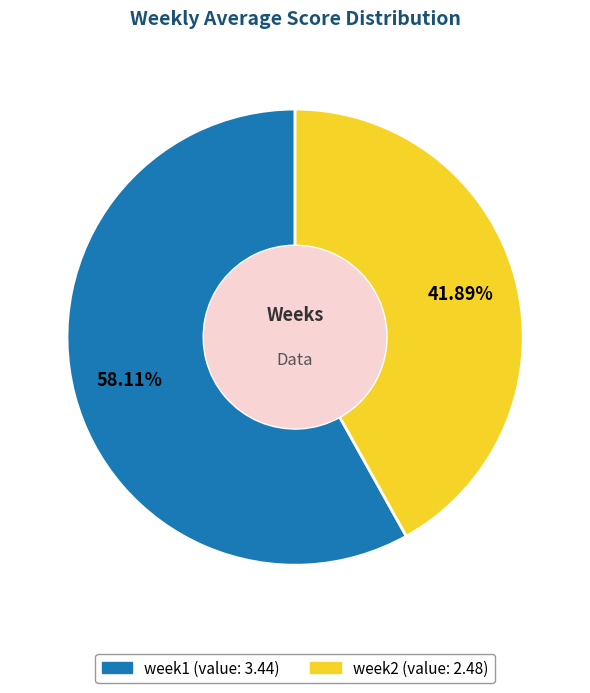

Rank the categories by value from highest to lowest.

week1, week2